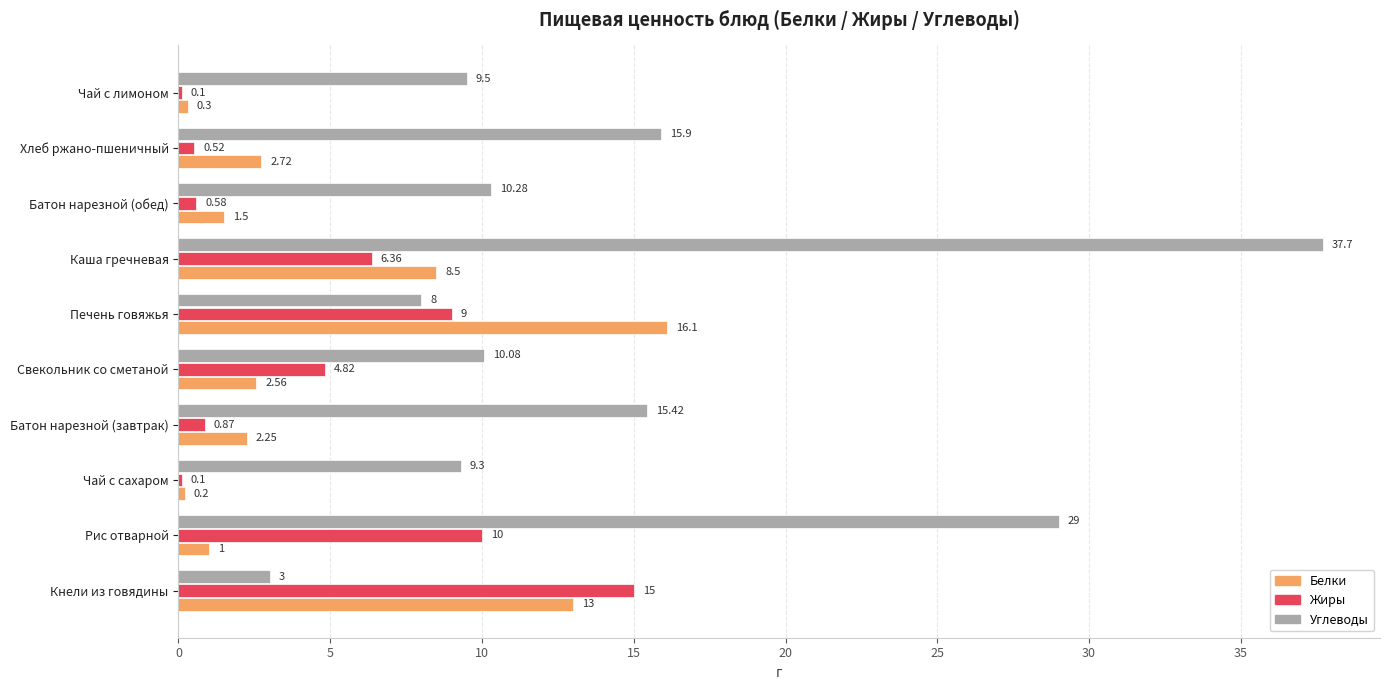

Which category has the highest value across all series?

Каша гречневая